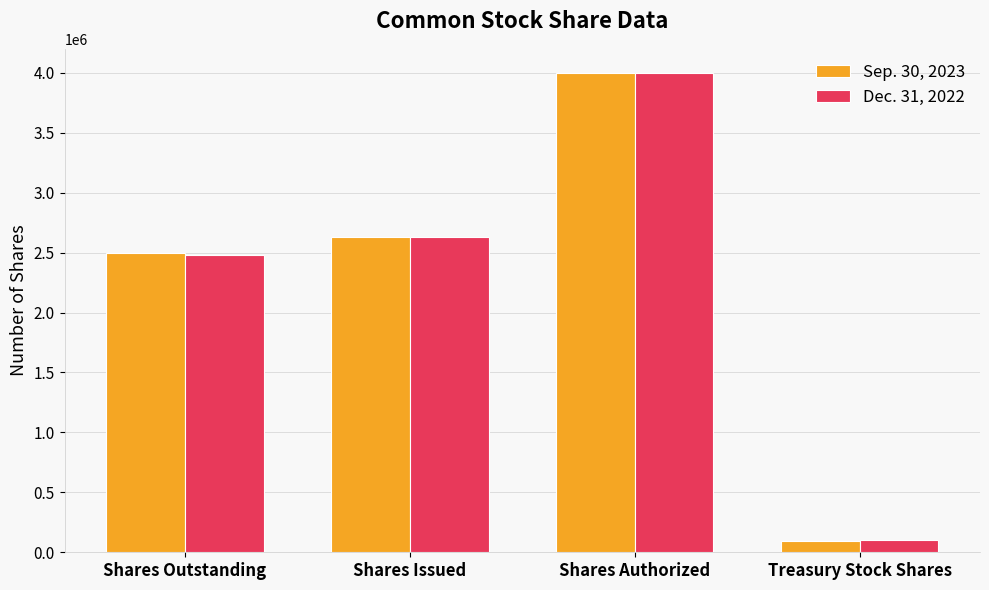

Which label corresponds to the largest value in the chart?

Shares Authorized